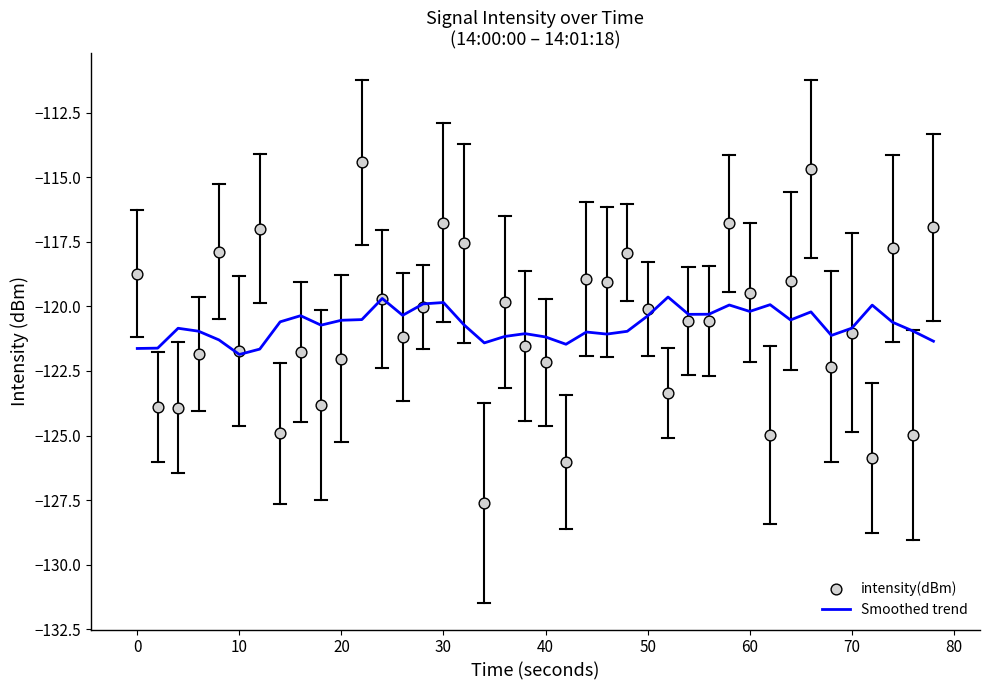

Which series contains the lowest Y value?

intensity(dBm)